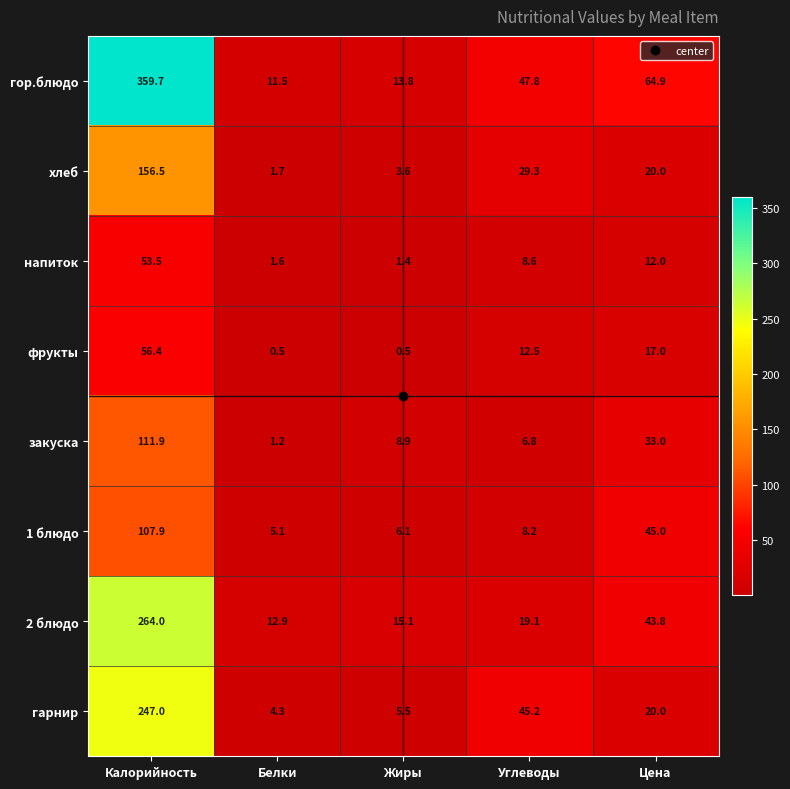

True or false: напиток has a value of 2.6 at Цена.

False